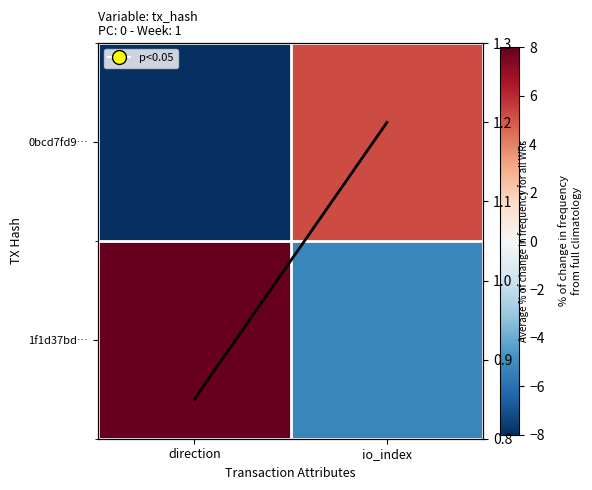

Rank the series at direction from lowest to highest value.

0bcd7fd9…, Average % of change
for all WRs, 1f1d37bd…